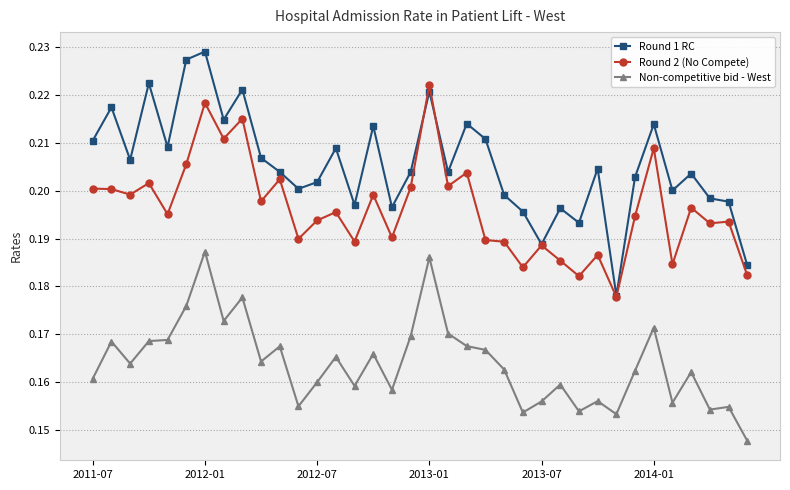

Which series has the largest total across all categories?

Round 1 RC